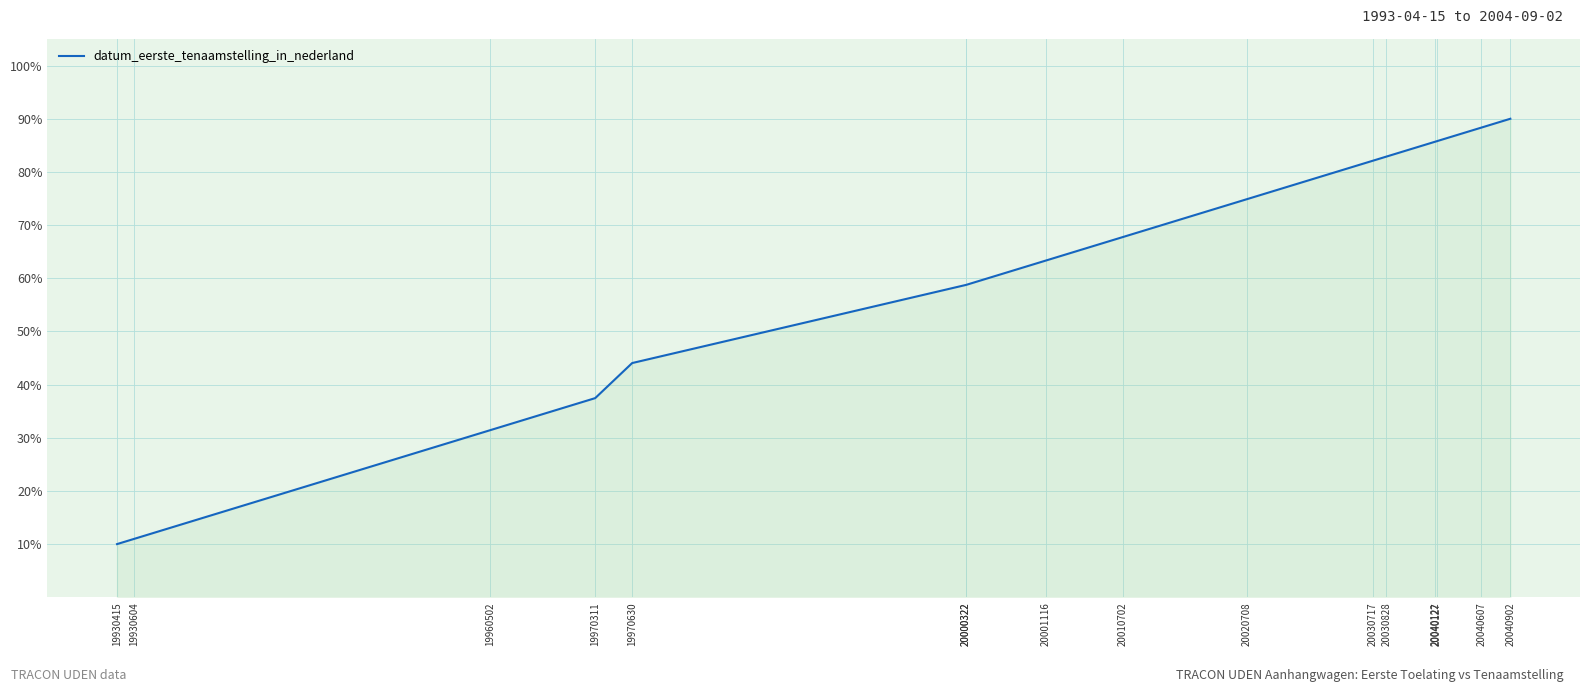

How many data points are above 67?

8